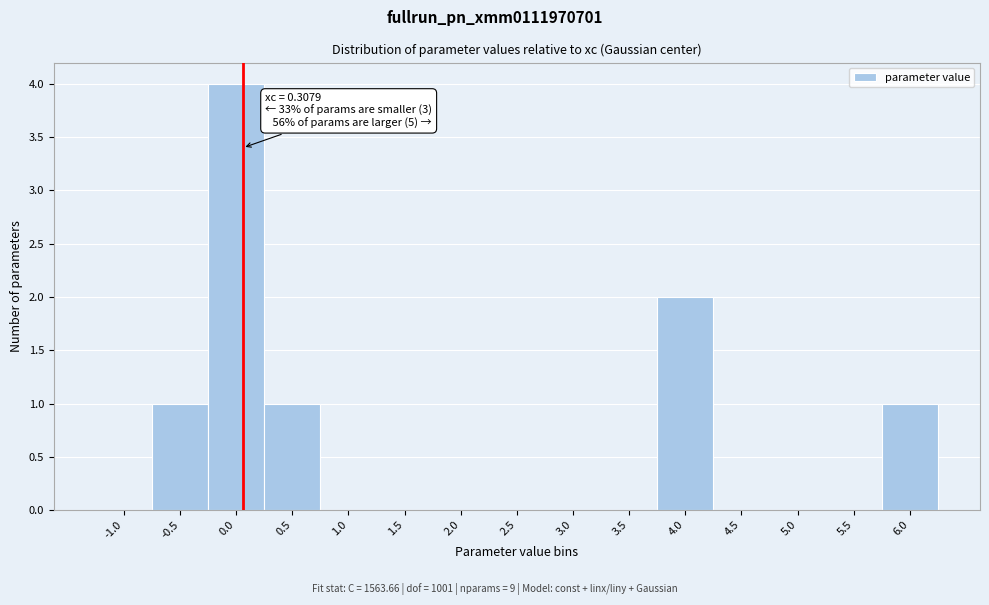

Reading left to right, what are all the values shown in this chart?

-1.0=0	-0.5=1	0.0=4	0.5=1	1.0=0	1.5=0	2.0=0	2.5=0	3.0=0	3.5=0	4.0=2	4.5=0	5.0=0	5.5=0	6.0=1